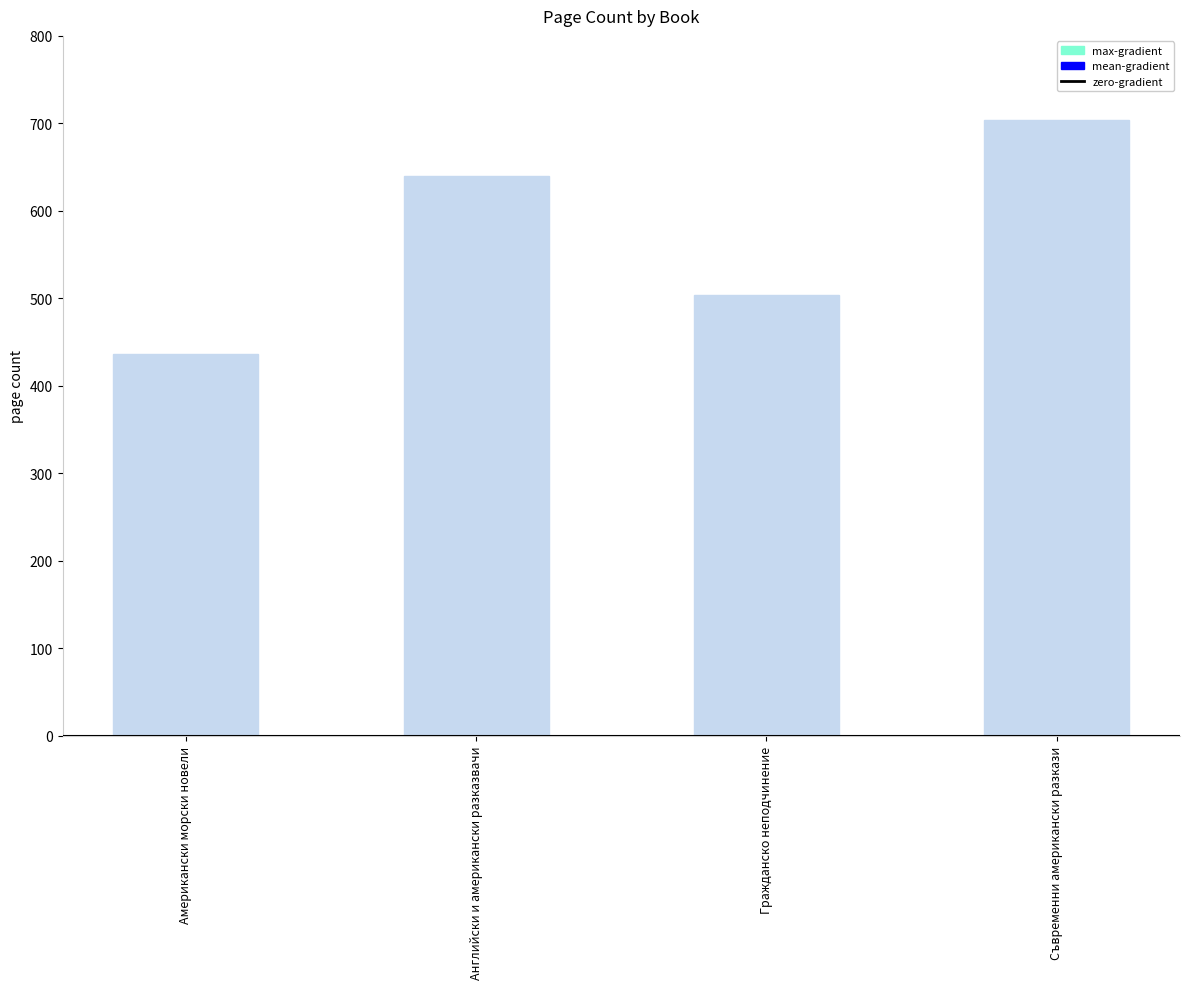

Reading left to right, what are all the values shown in this chart?

Американски морски новели=436	Английски и американски разказвачи=640	Гражданско неподчинение=504	Съвременни американски разкази=704